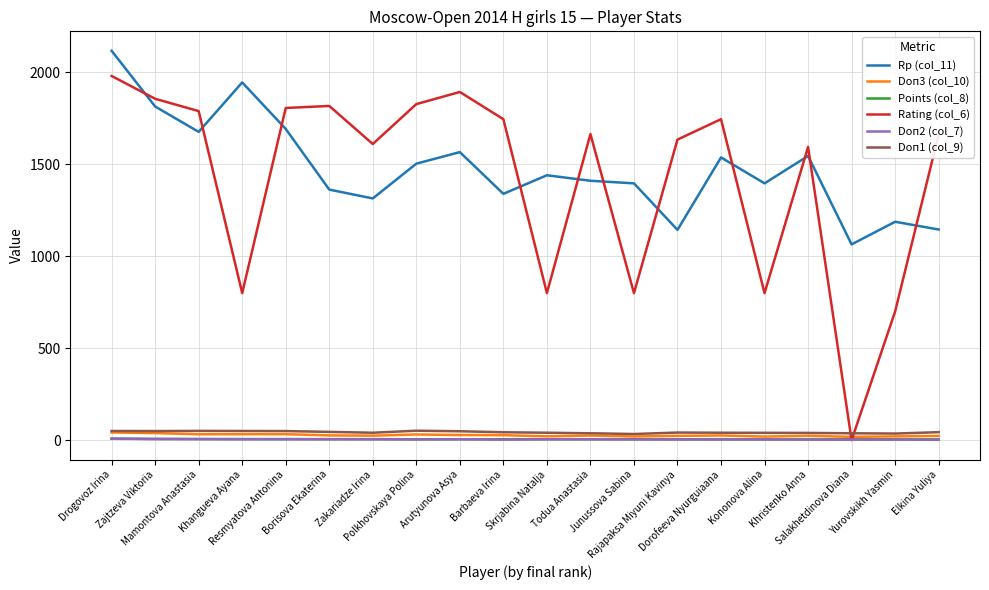

Count the number of data series in this chart.

6